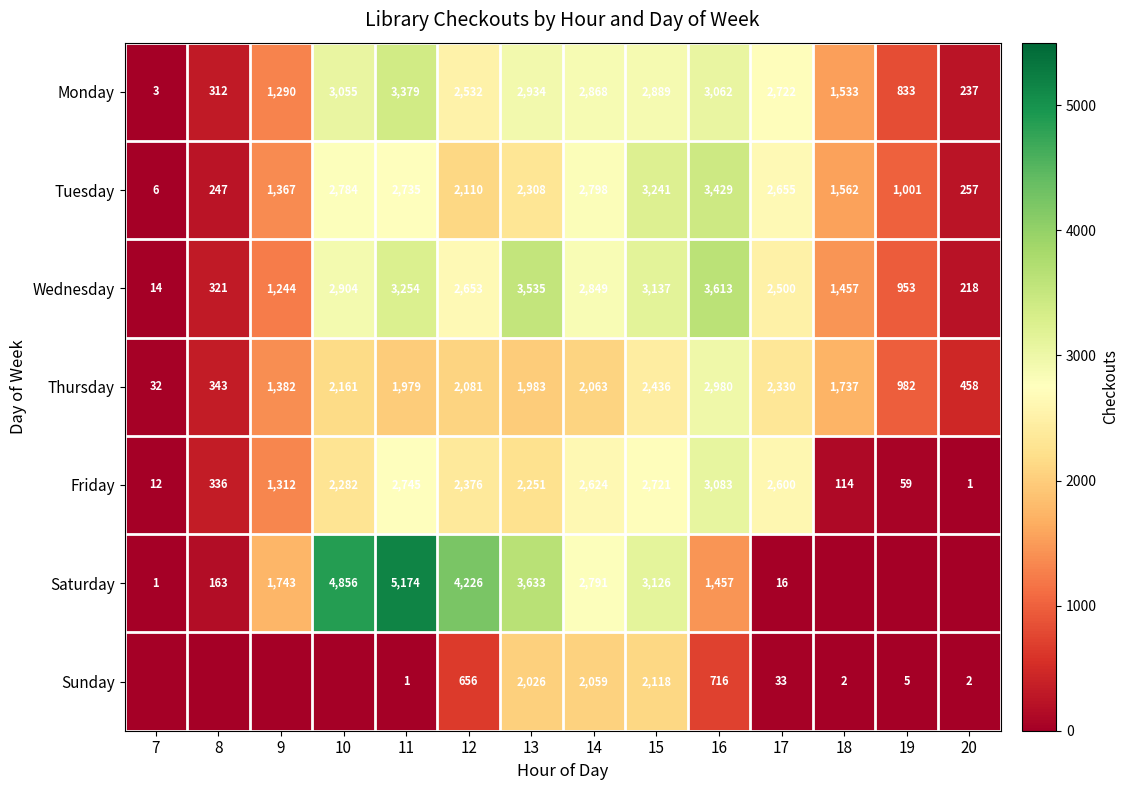

Is the value of Sunday at 20 greater than the value of Wednesday at 17?

No